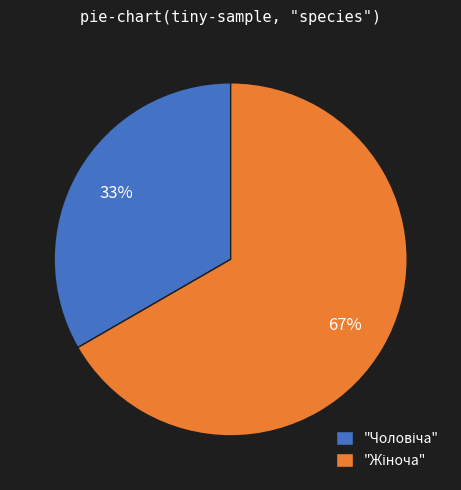

Does any single category account for the majority?

Yes